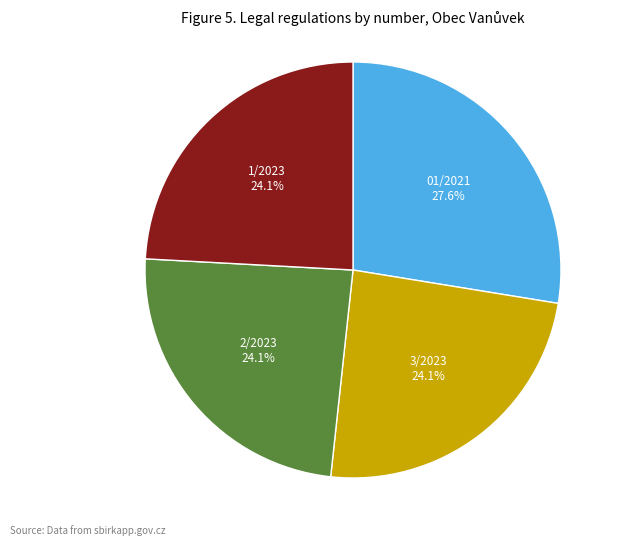

Does any single category account for the majority?

No